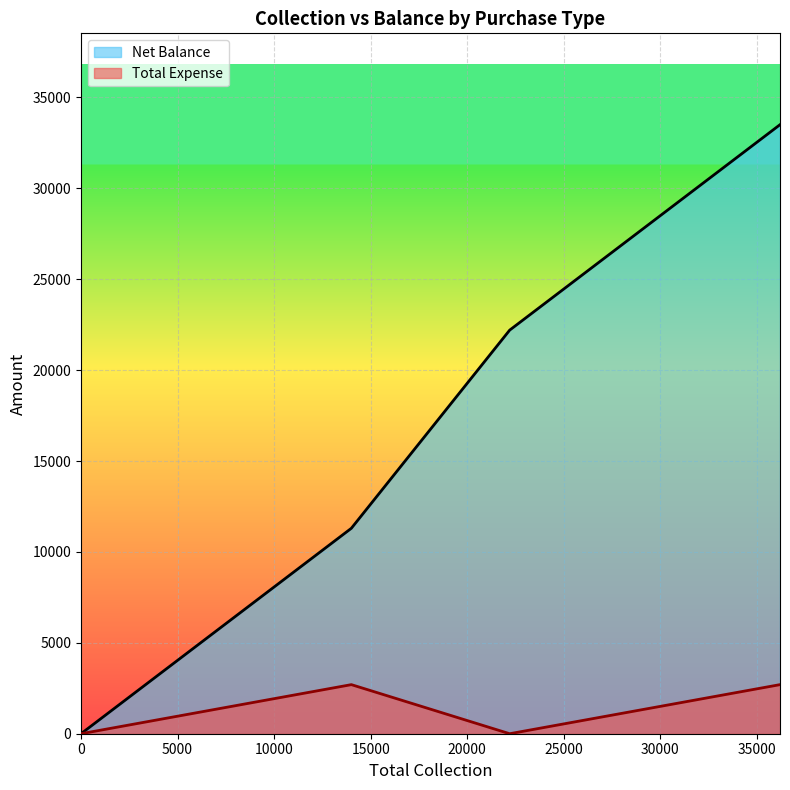

What is the greatest value displayed?

33500